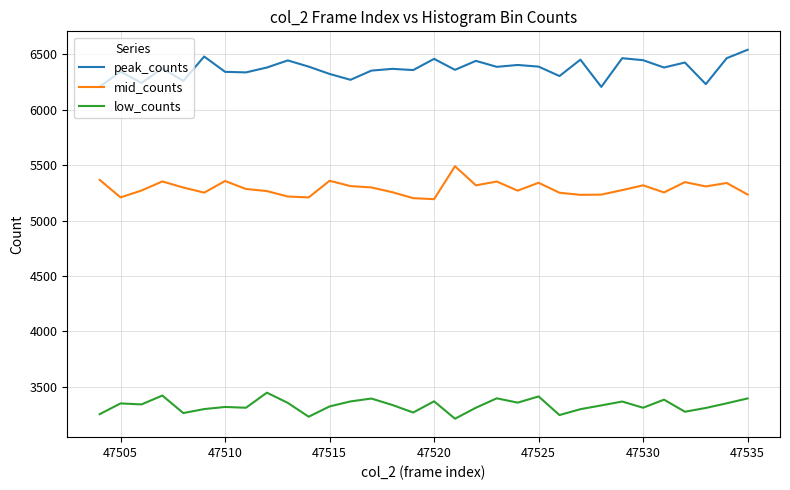

What is the minimum value shown in the chart?

3213